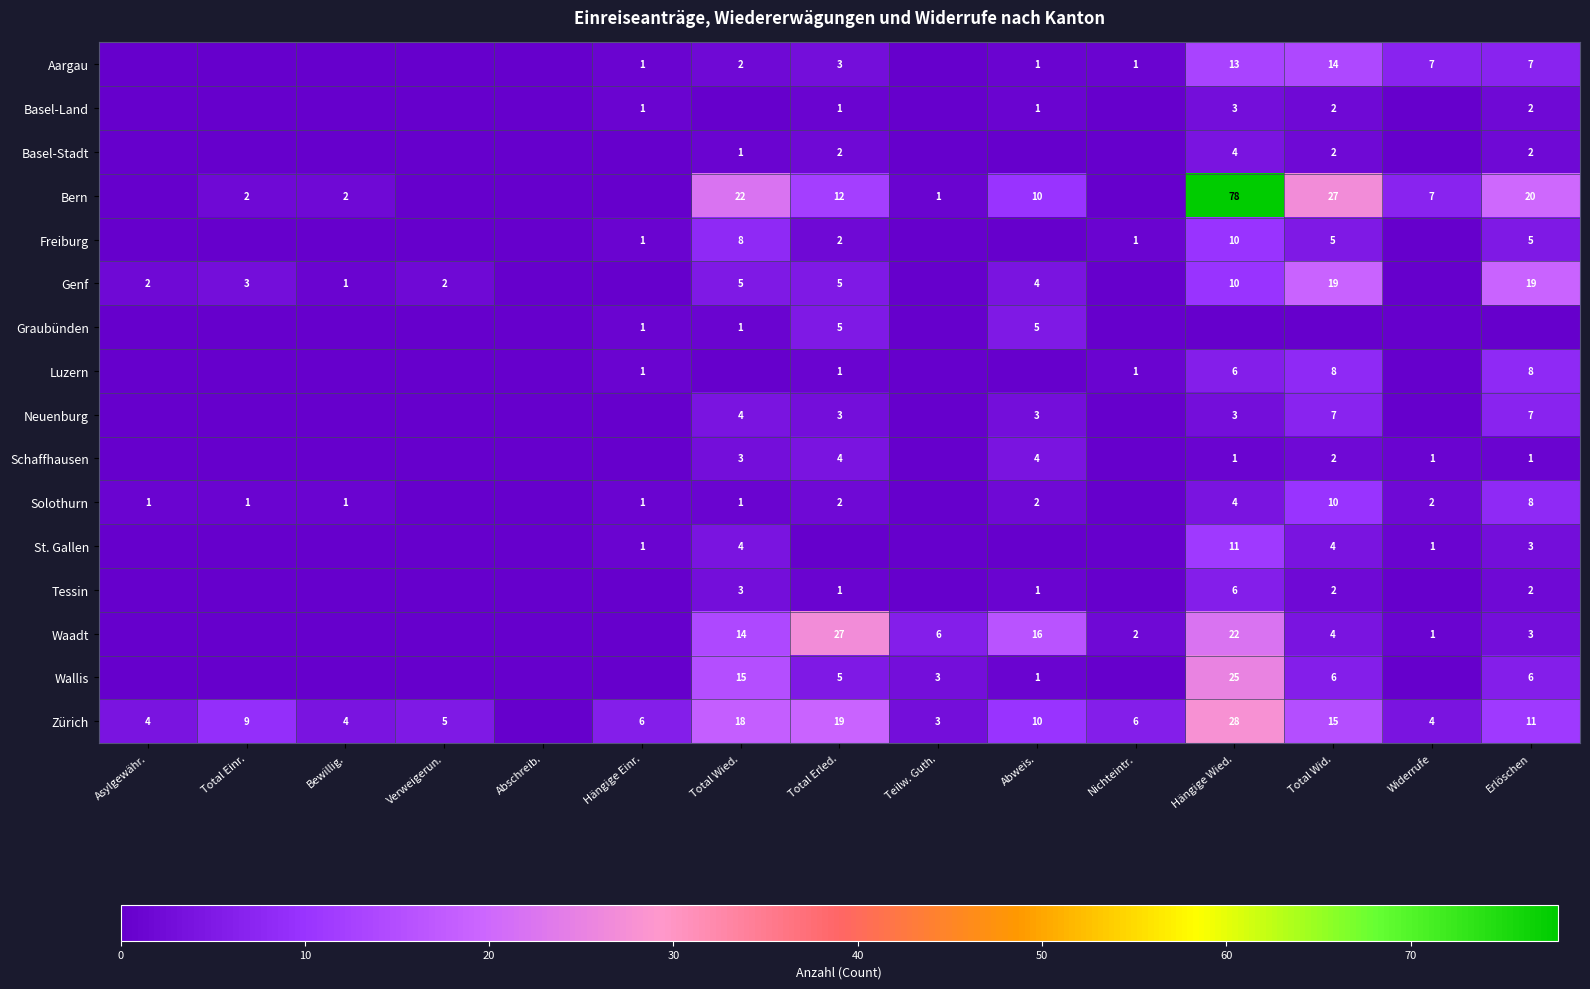

Is it true that Zürich equals 5 at Teilw. Guth.?

False